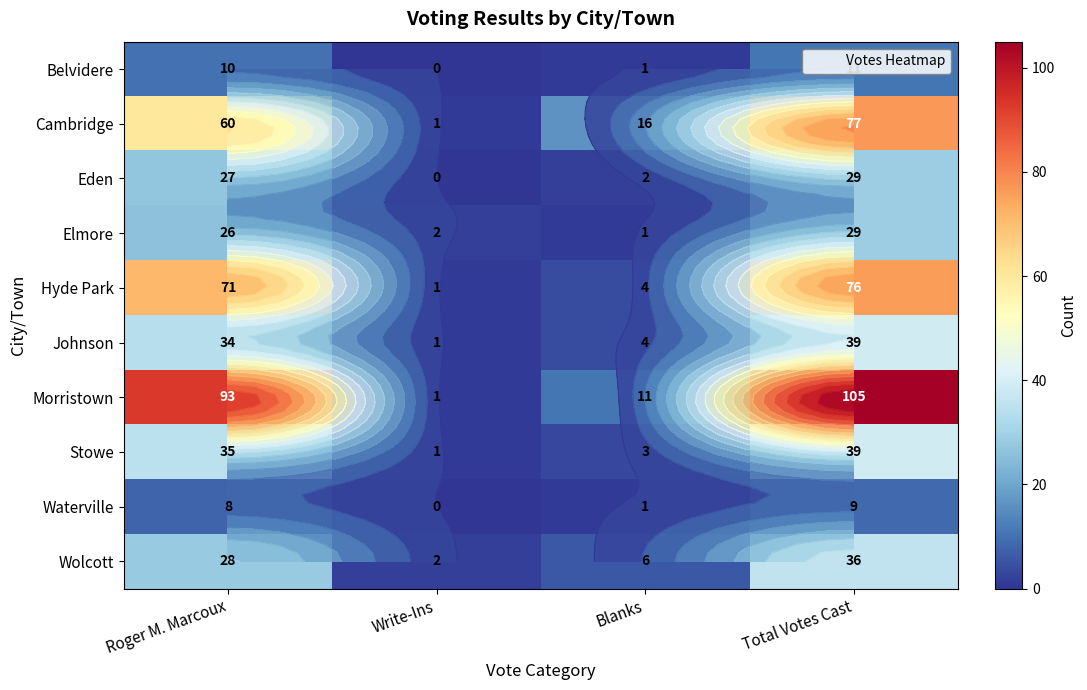

What is the total value across all series at Total Votes Cast?

450